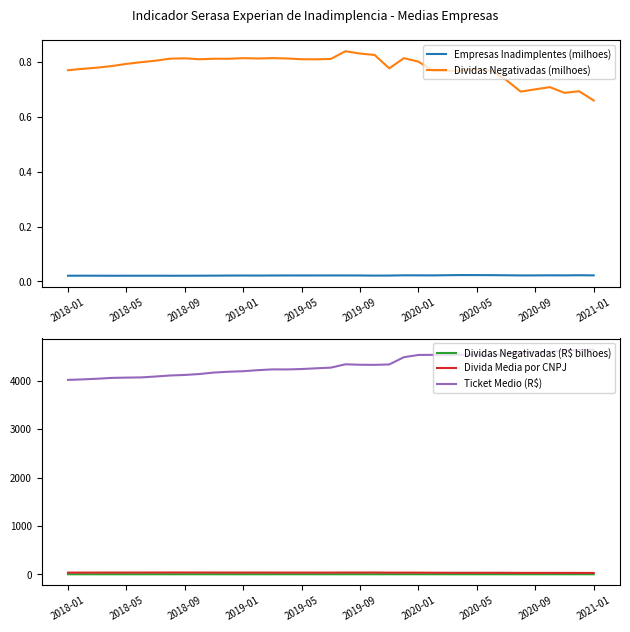

Is the value of Divida Media por CNPJ at 2019-01 greater than the value of Ticket Medio (R$) at 2021-01?

No